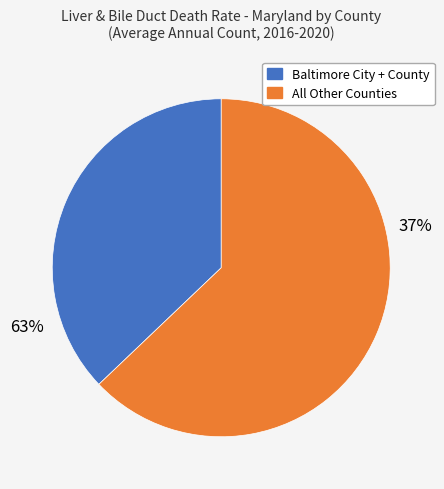

Does Montgomery County account for over 50% of the chart?

No